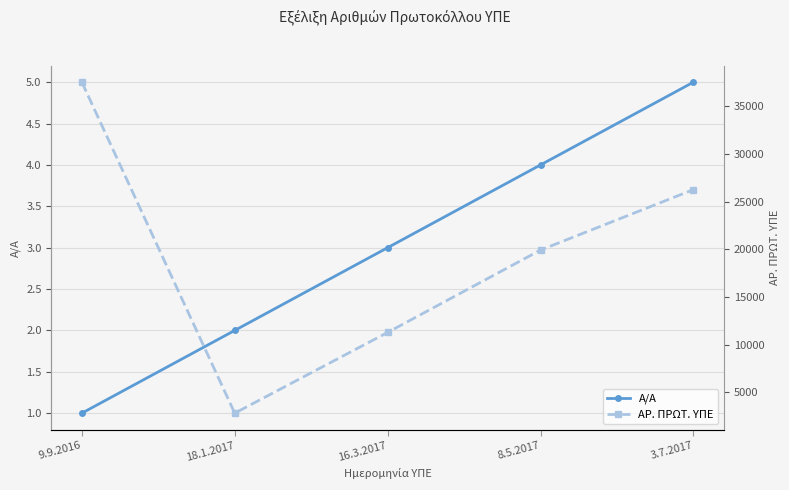

At how many categories does at least one series exceed 7782?

4